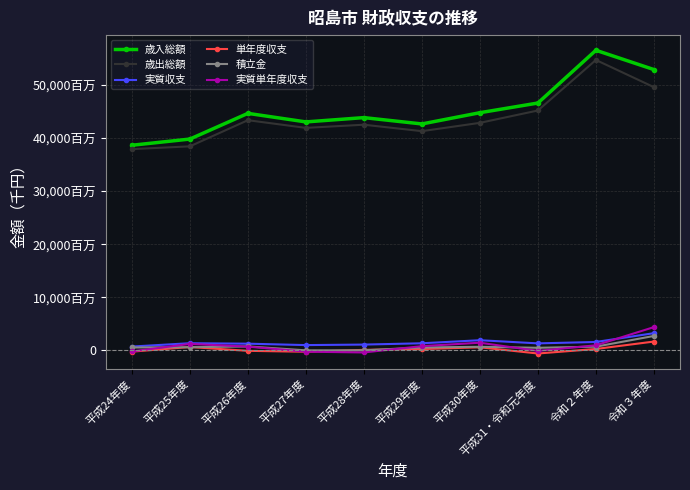

What is the sum of all 積立金 values?

6990672